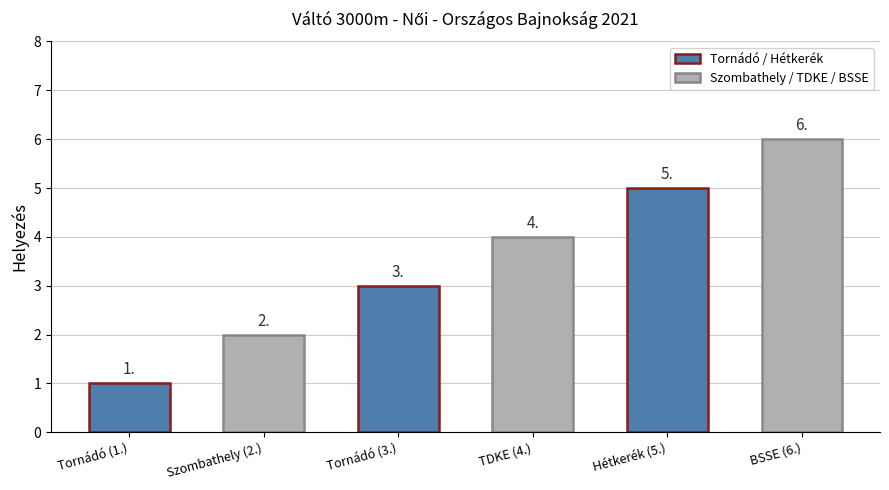

At which label is the value closest to 3?

Tornádó (3.)